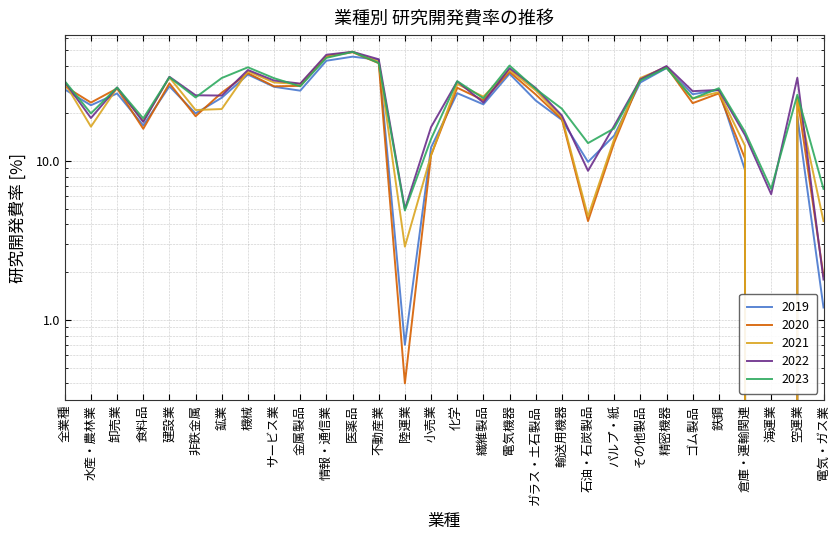

How many intersections are there between 2019 and 2023?

6